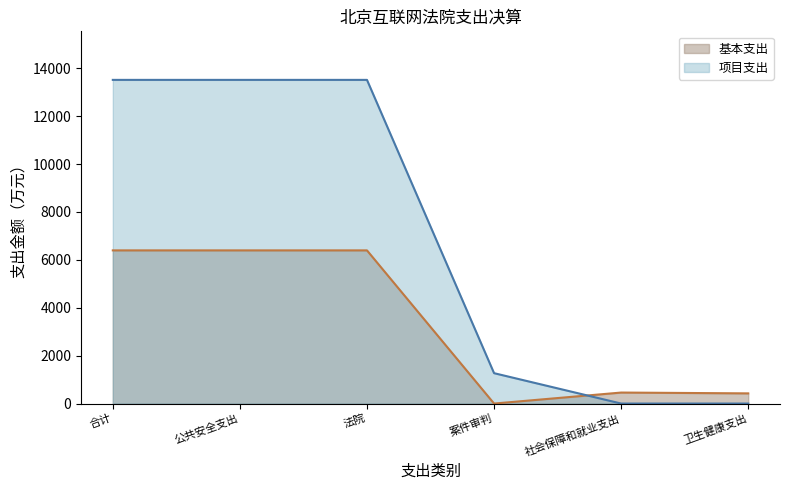

At which label does 基本支出 first exceed 6396?

合计